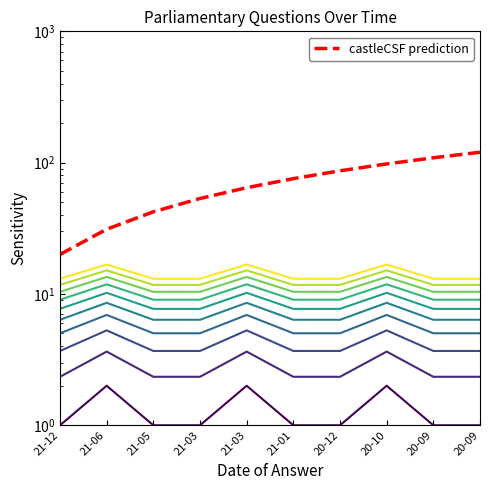

How many values are between 1 and 2?

10